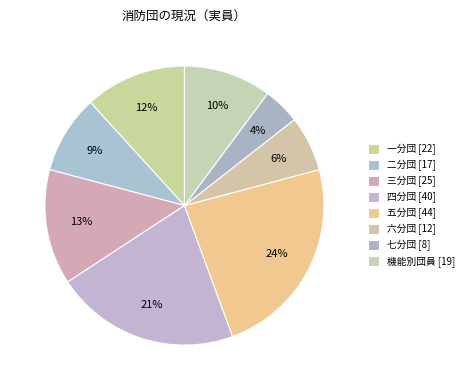

Is there any slice that represents more than half of the pie?

No